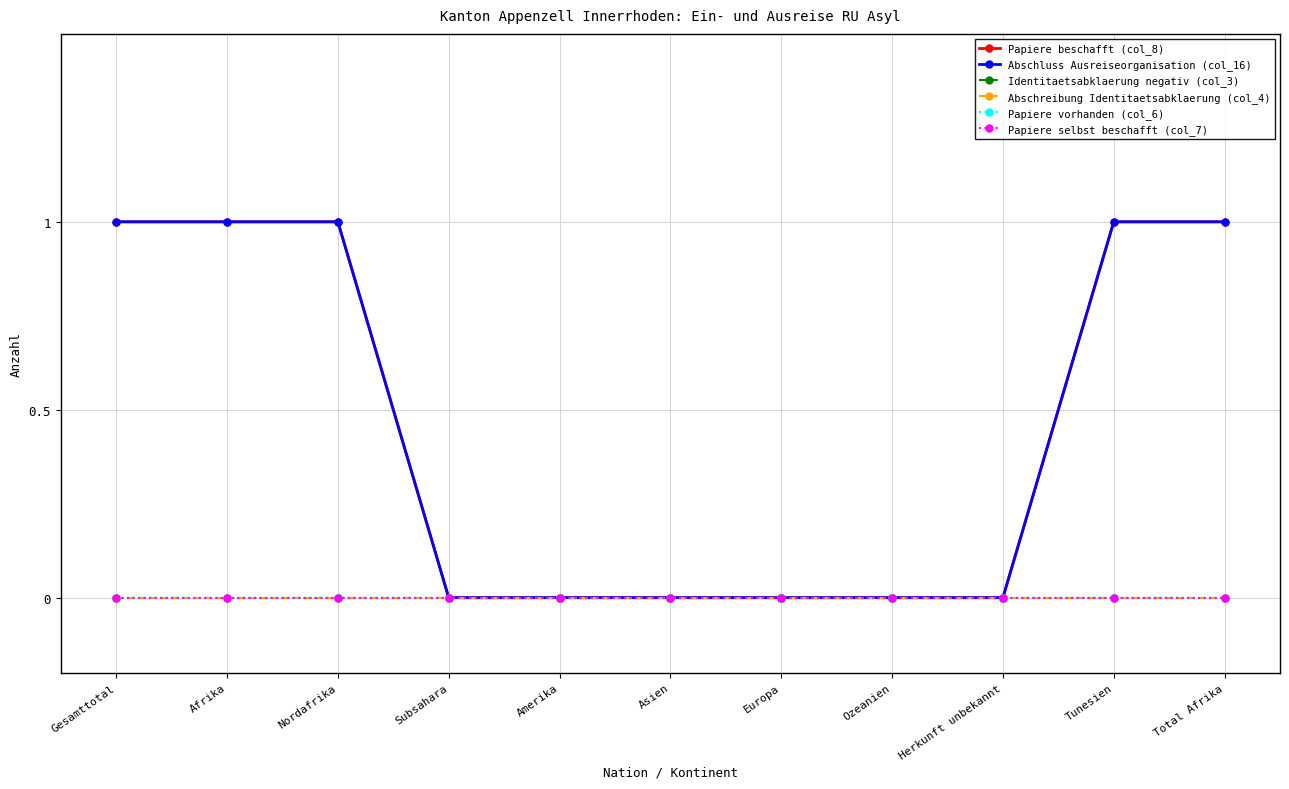

True or false: Papiere vorhanden (col_6) and Abschreibung Identitaetsabklaerung (col_4) cross at least once.

False